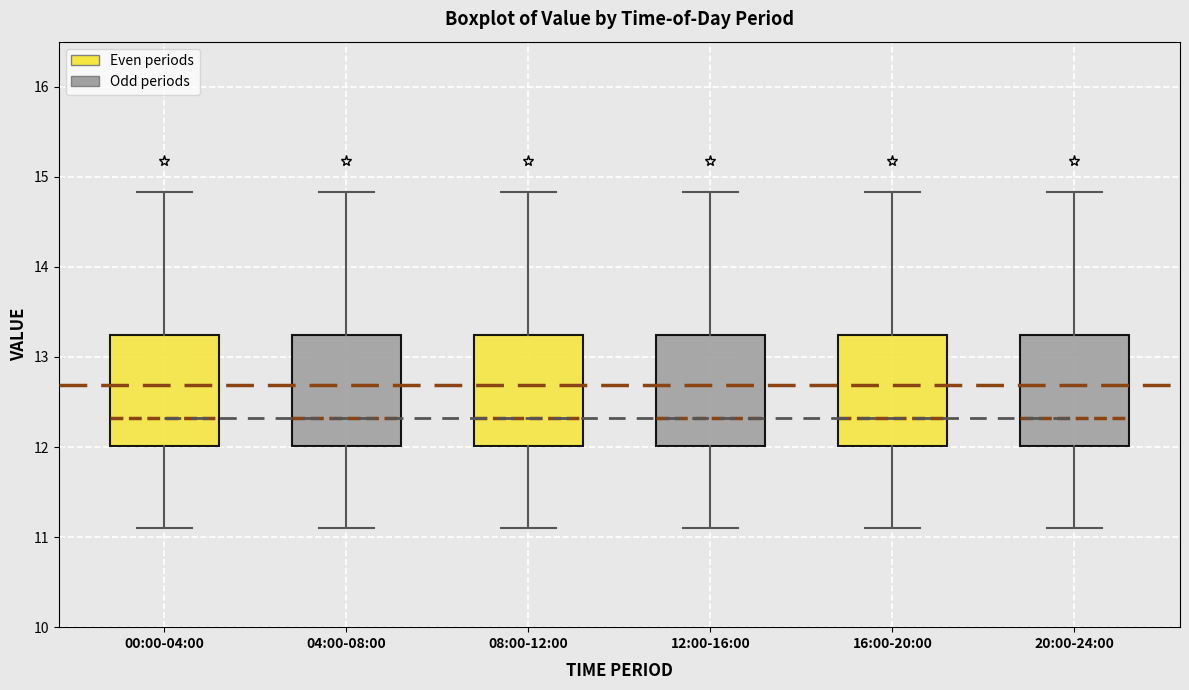

Where does the lower whisker of the box for 08:00-12:00 end on the y-axis? The values are not printed on the chart, so give them approximately, as read against the axis.

11.1